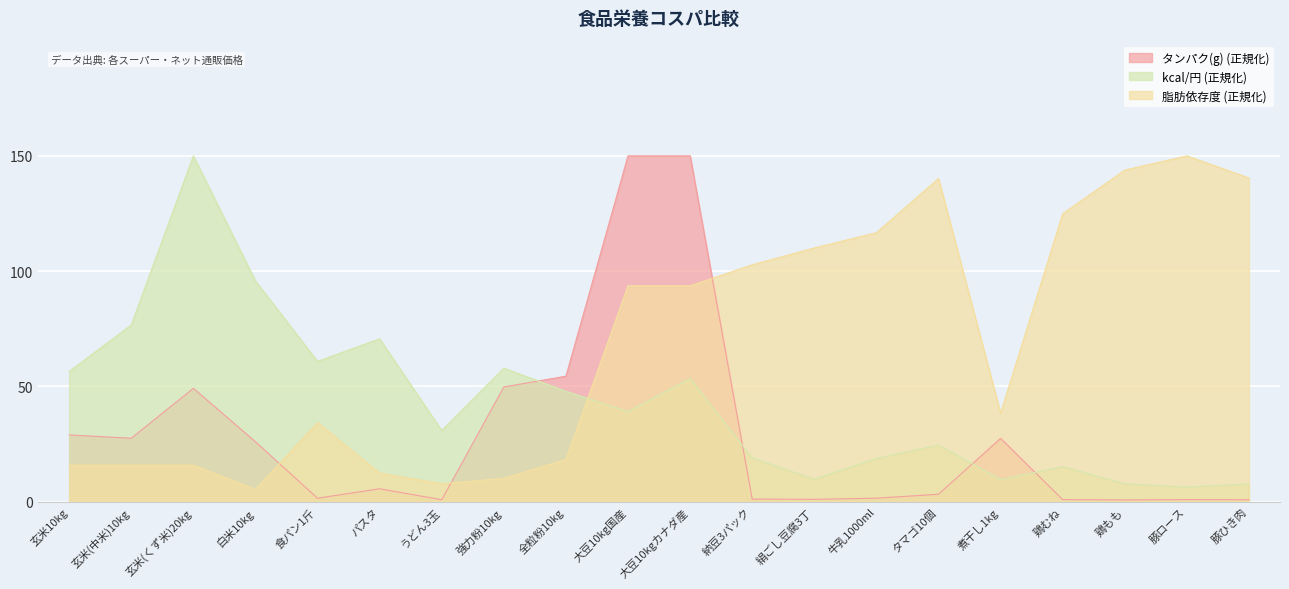

True or false: 脂肪依存度 and タンパク(g) cross at least once.

True